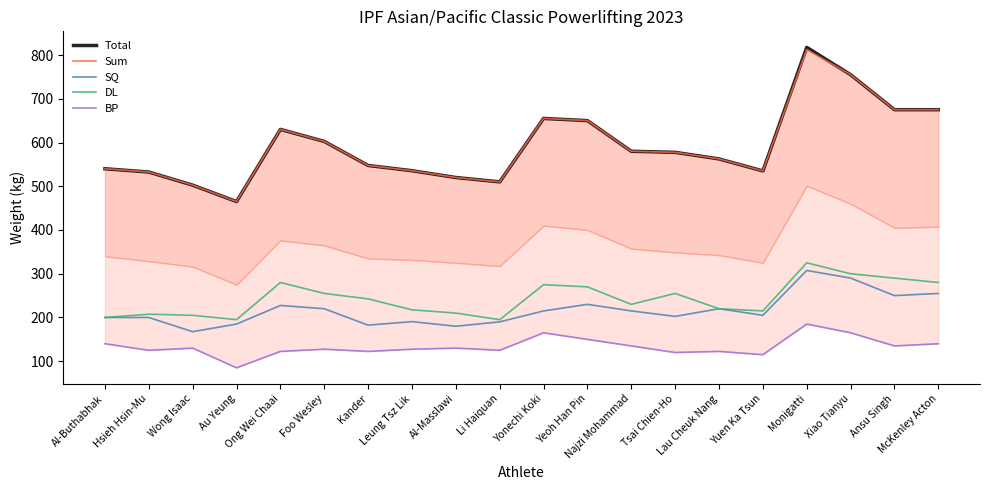

Which series has the largest range (max minus min)?

Total